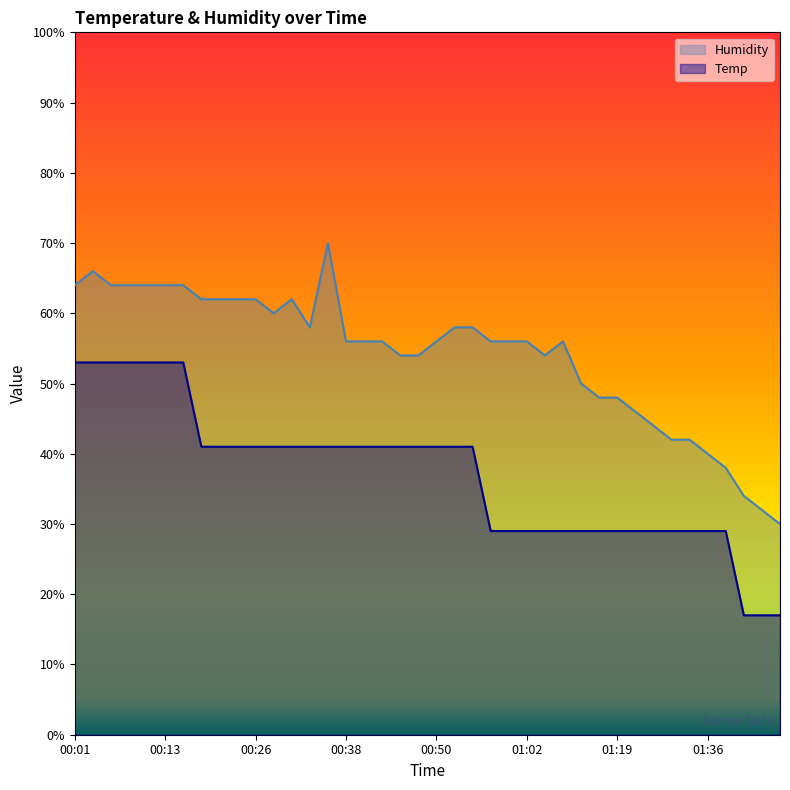

Which has a higher value, 00:21 or 00:04?

00:04